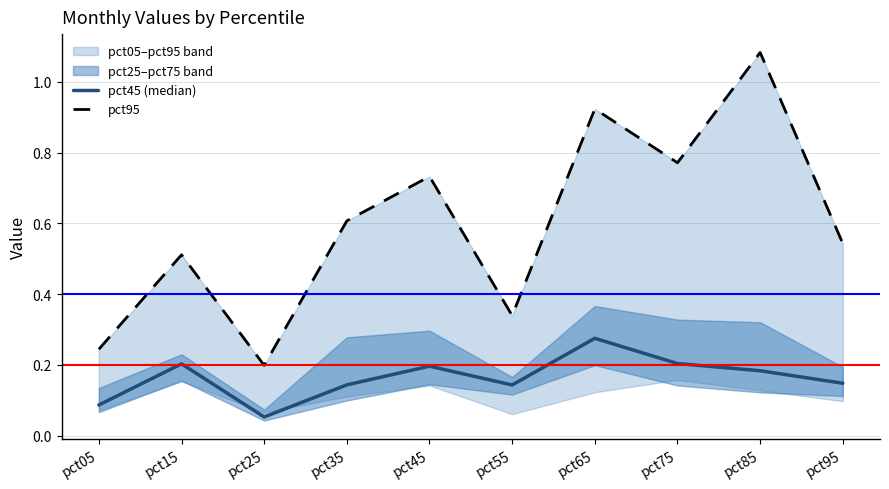

The value of pct45 (median) at pct05 is 0.1. True or false?

True